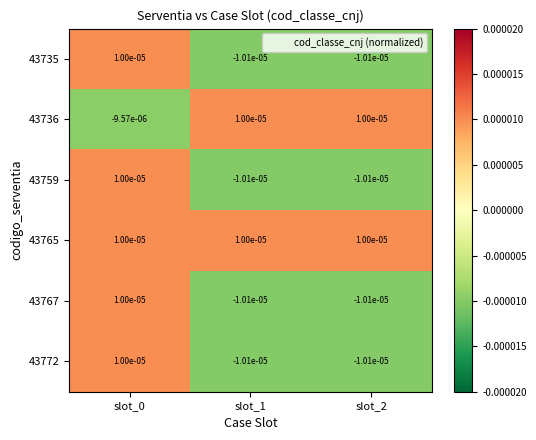

How many data points in 43735 are above 0?

1